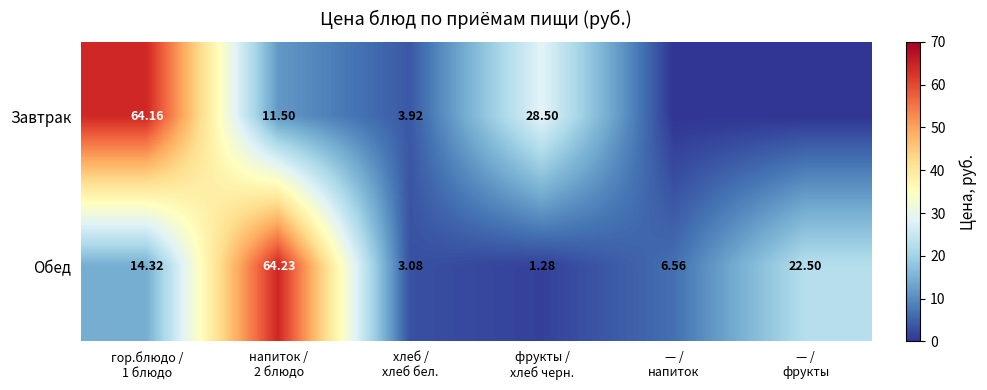

How many data points in Обед are less than 14?

3